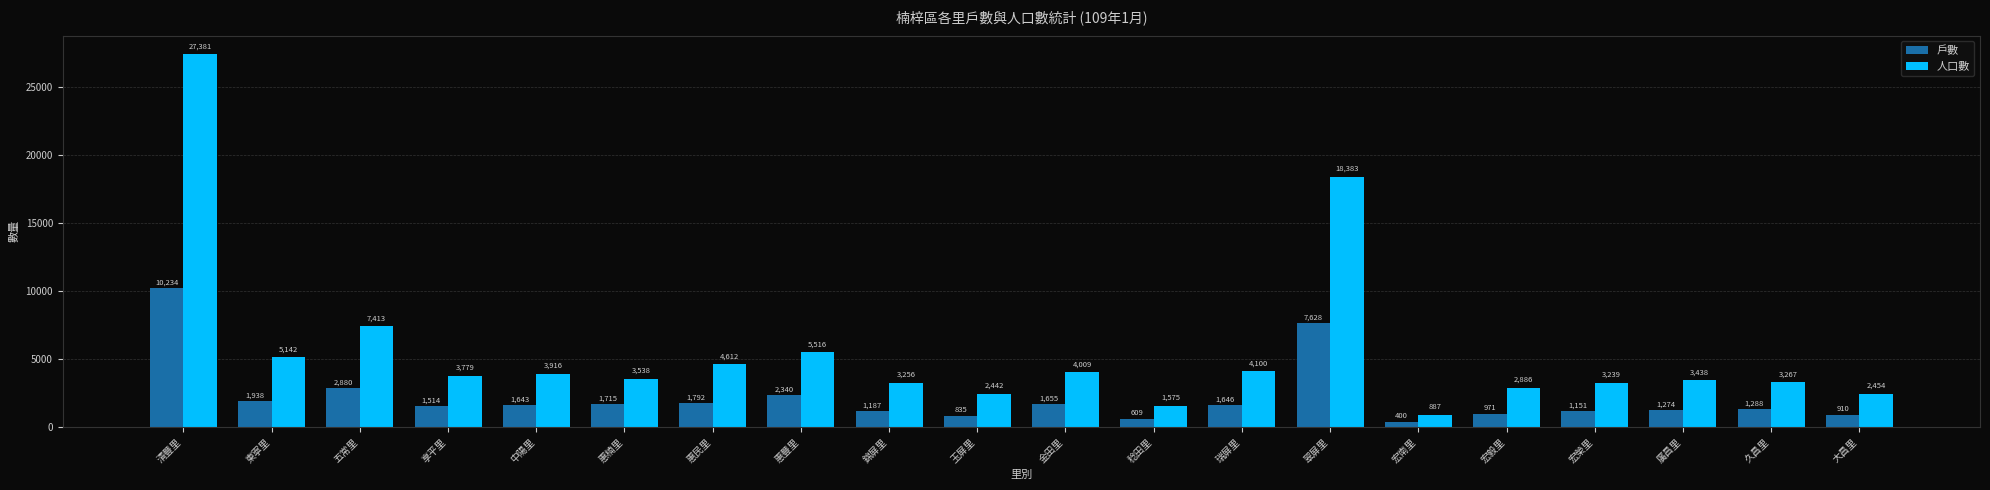

What is the difference between the maximum and second lowest values in the 人口數 series?

25806